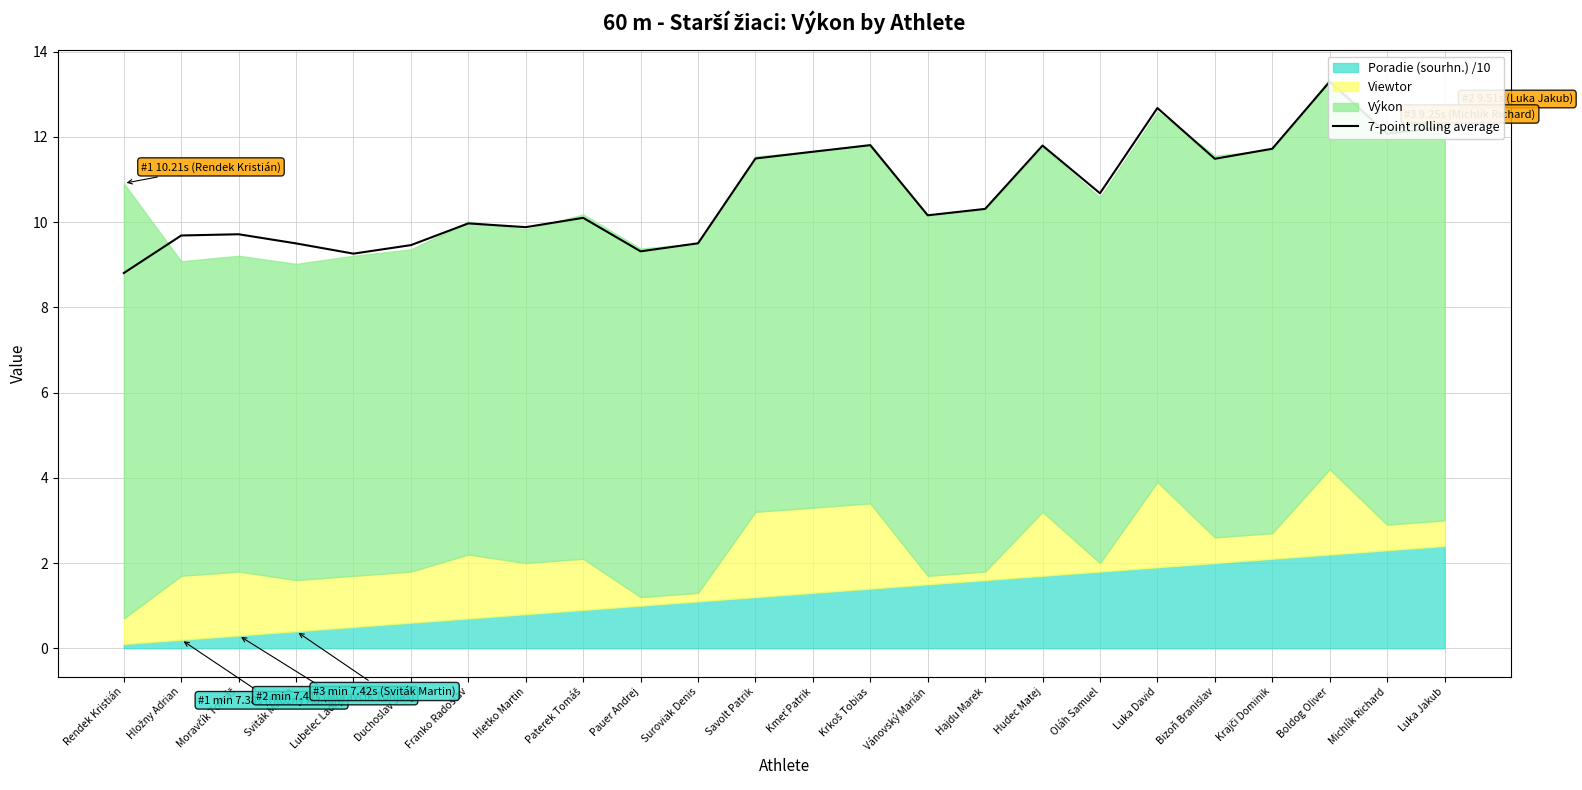

What is the greatest value displayed?

13.3